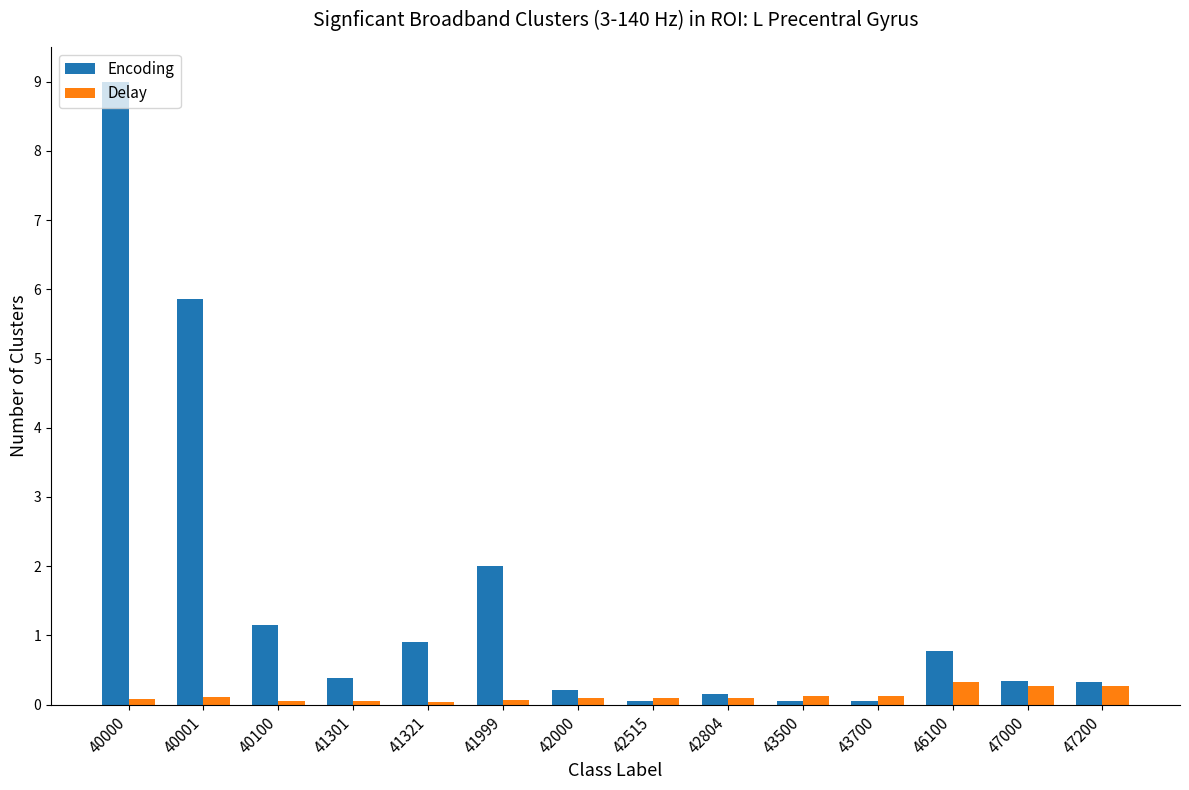

Which series has the widest spread of values?

Encoding